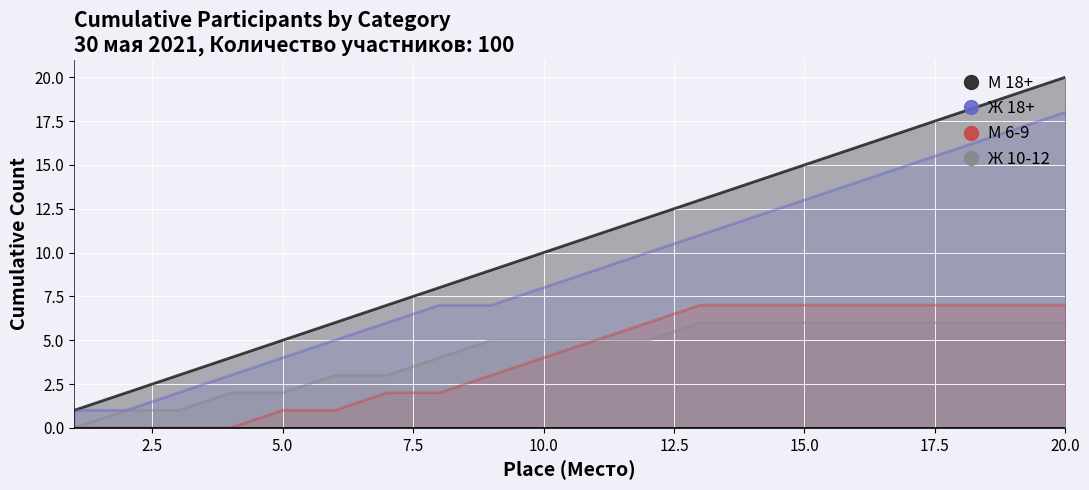

What are all the series names shown in the legend?

М 18+, Ж 18+, М 6-9, Ж 10-12